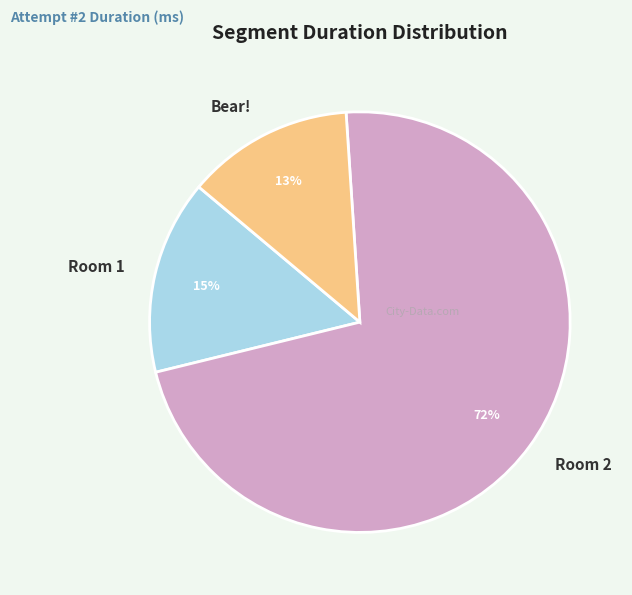

Is it true that Bear! is 8% of the pie?

False